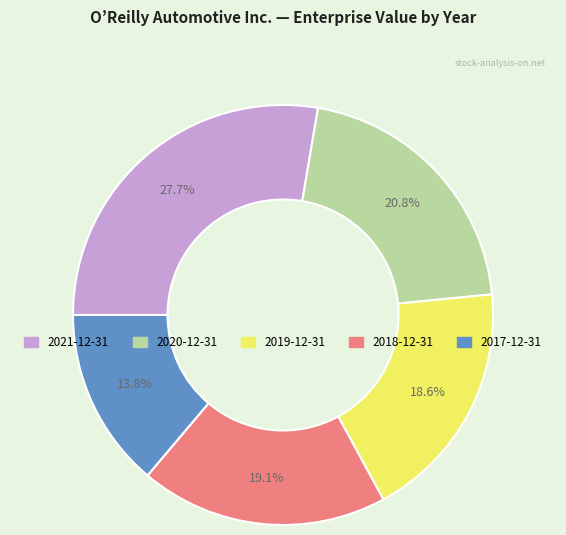

To the nearest percent, what is the combined percentage of 2017-12-31 and 2020-12-31?

35%